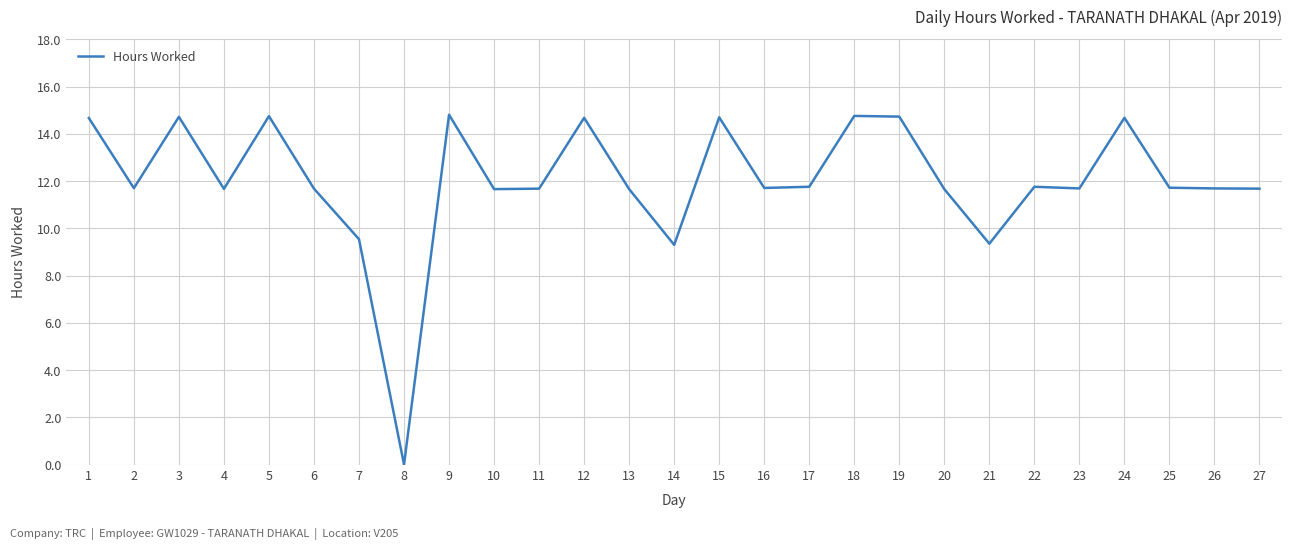

Is it true that the value at 12 is 8.2?

False